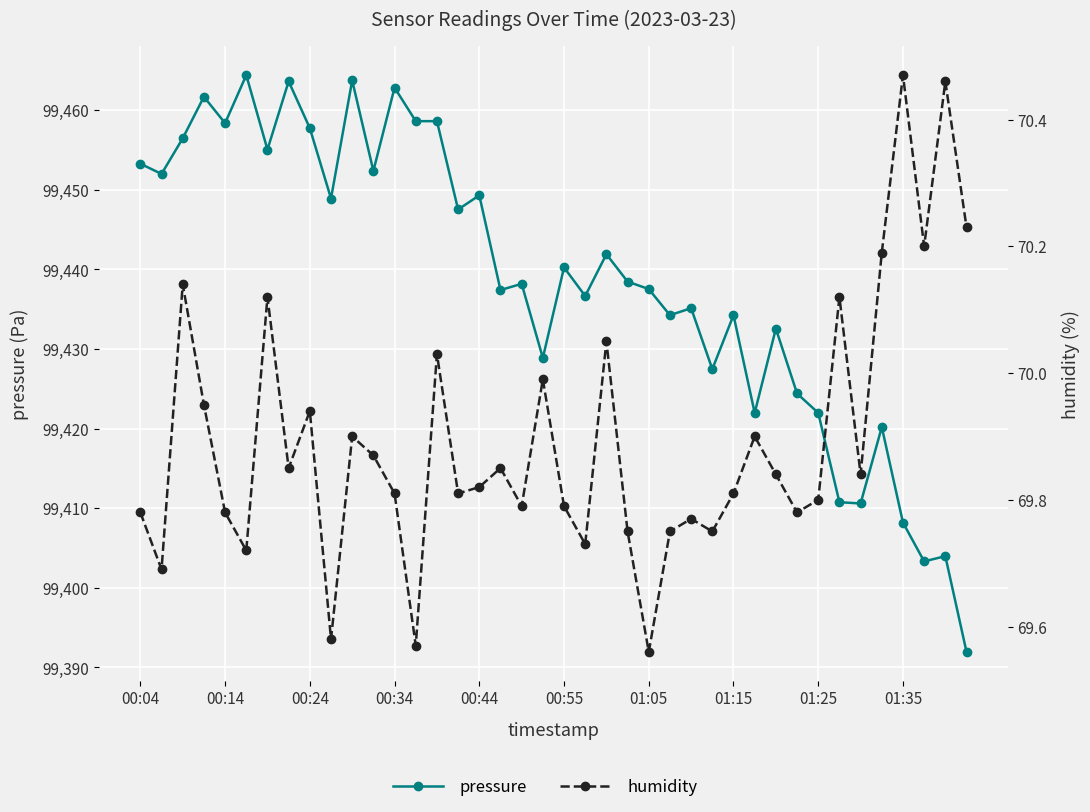

Which series has the largest range (max minus min)?

pressure